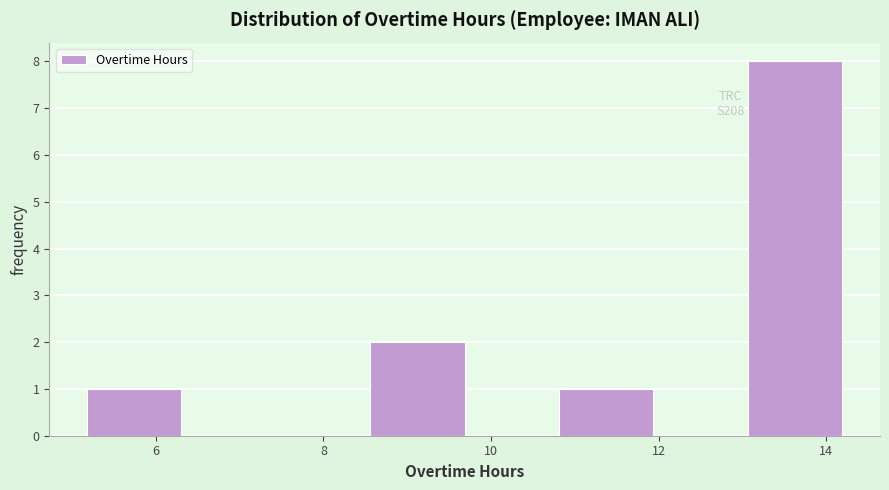

Over which range of the x-axis is the bar tallest?

13.0 to 14.2